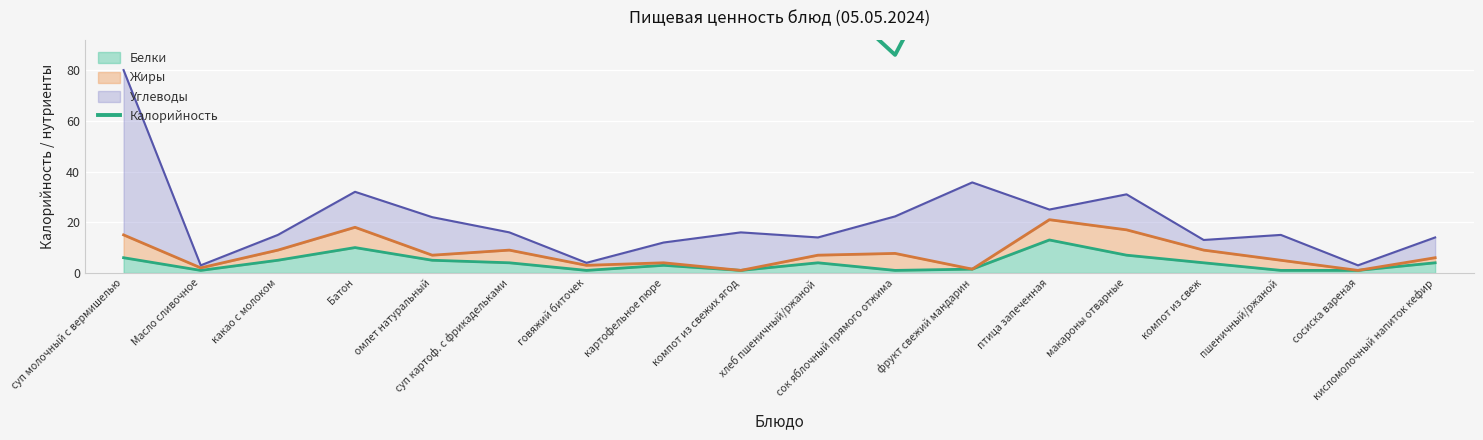

What is the label of the 12th point from the right?

говяжий биточек